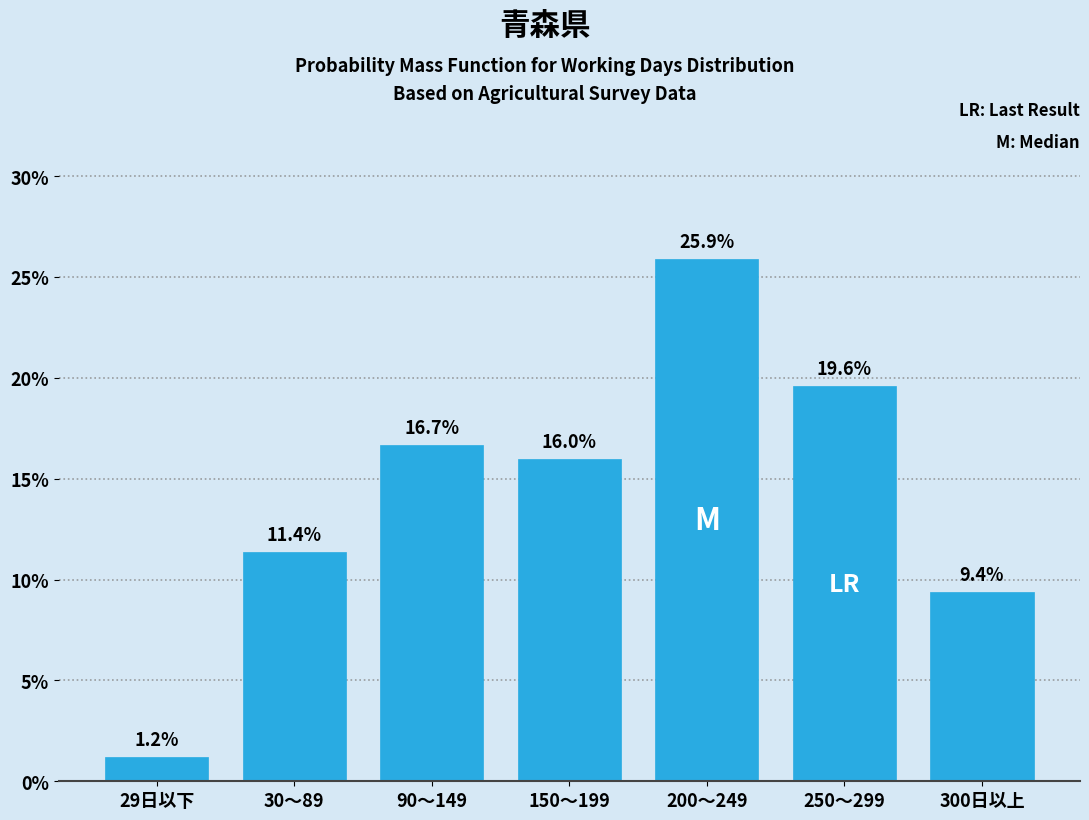

Reading left to right, transcribe all the data shown in this chart.

29日以下=1.2	30～89=11.4	90～149=16.7	150～199=16.0	200～249=25.9	250～299=19.6	300日以上=9.4